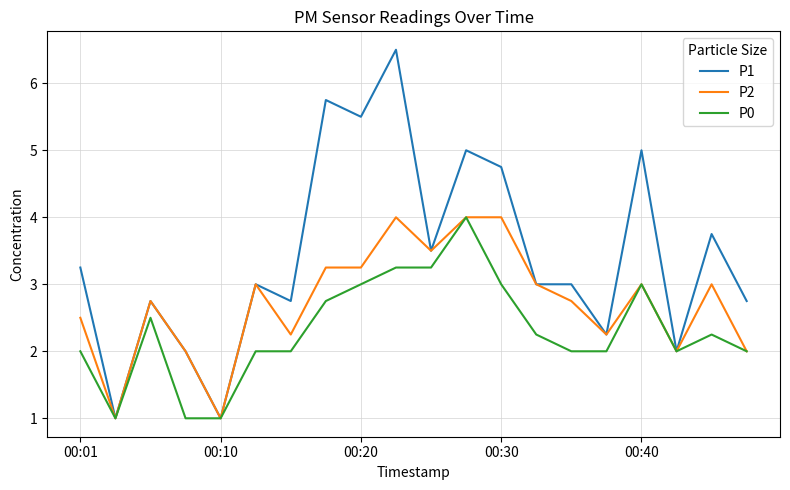

Which series has the largest total across all categories?

P1